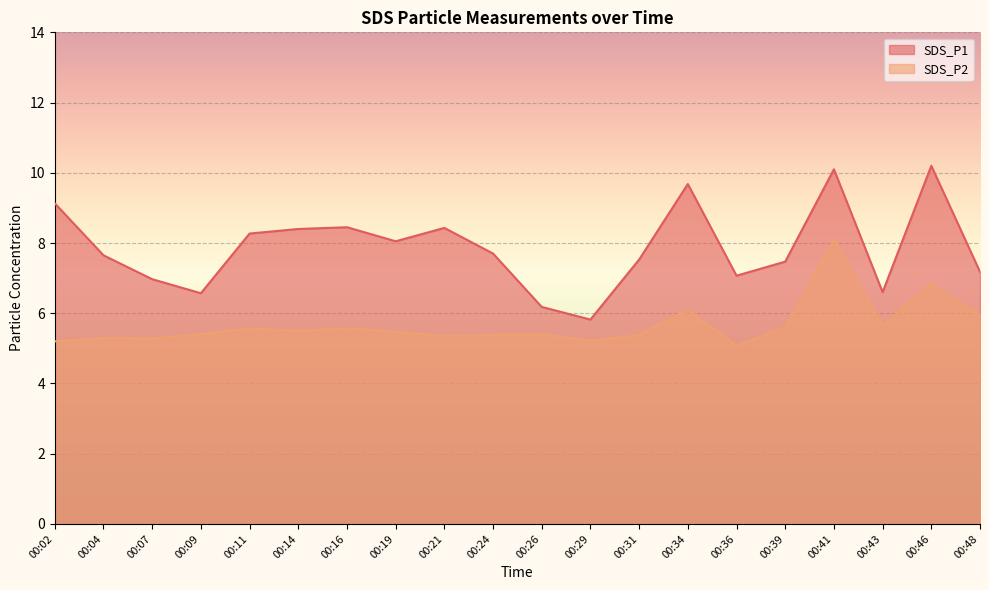

What is the maximum value shown in the chart?

10.2